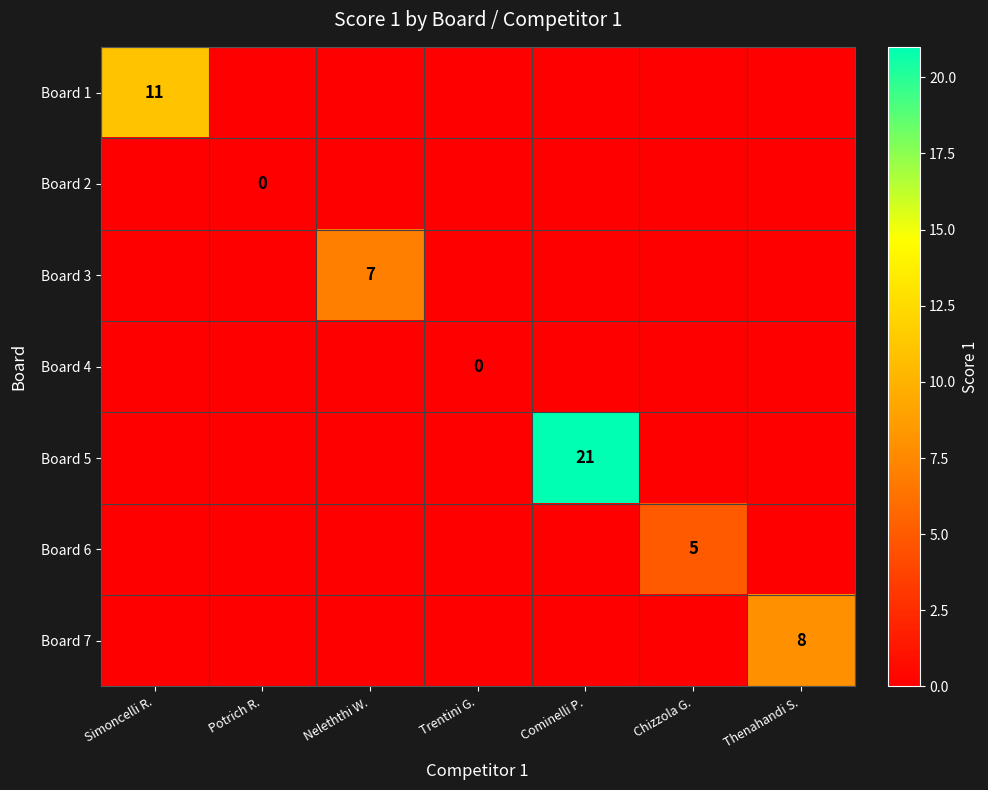

At which category is the sum across all series the highest?

Cominelli P.